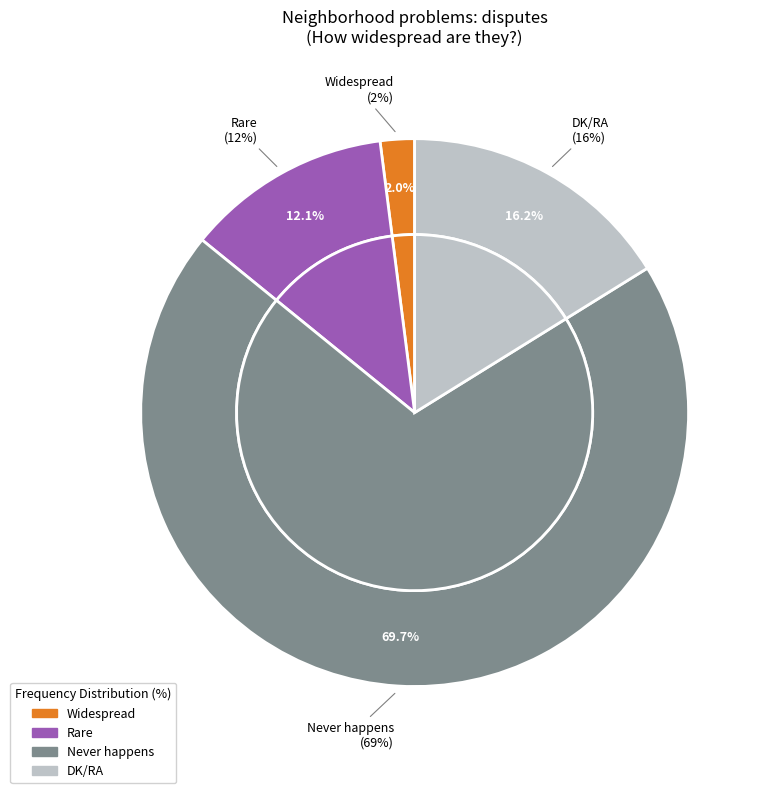

What is the change in value from Rare to DK/RA?

+4